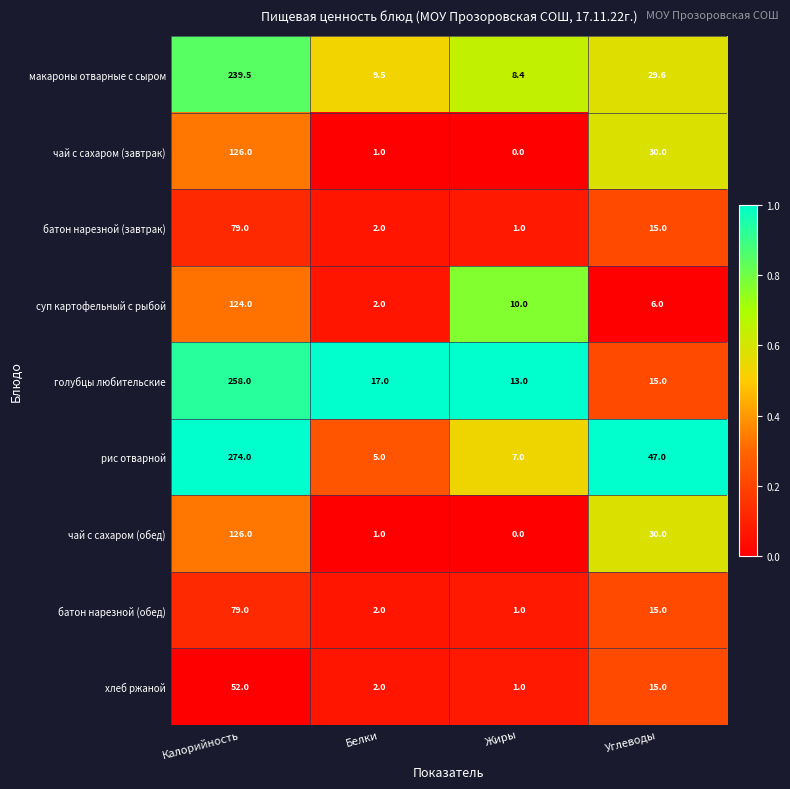

How many categories are shown in the chart?

4